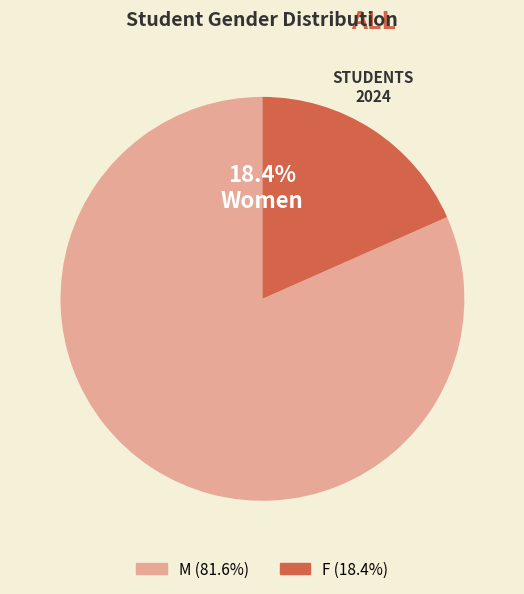

What is the smallest slice in the pie chart?

F